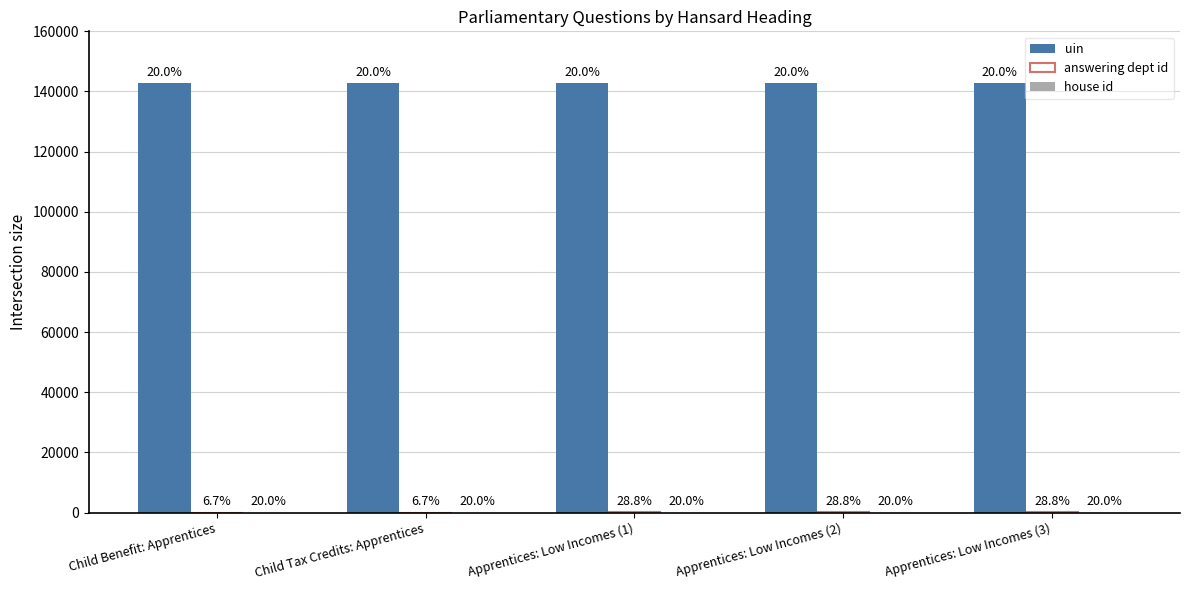

Are the bars horizontal?

No